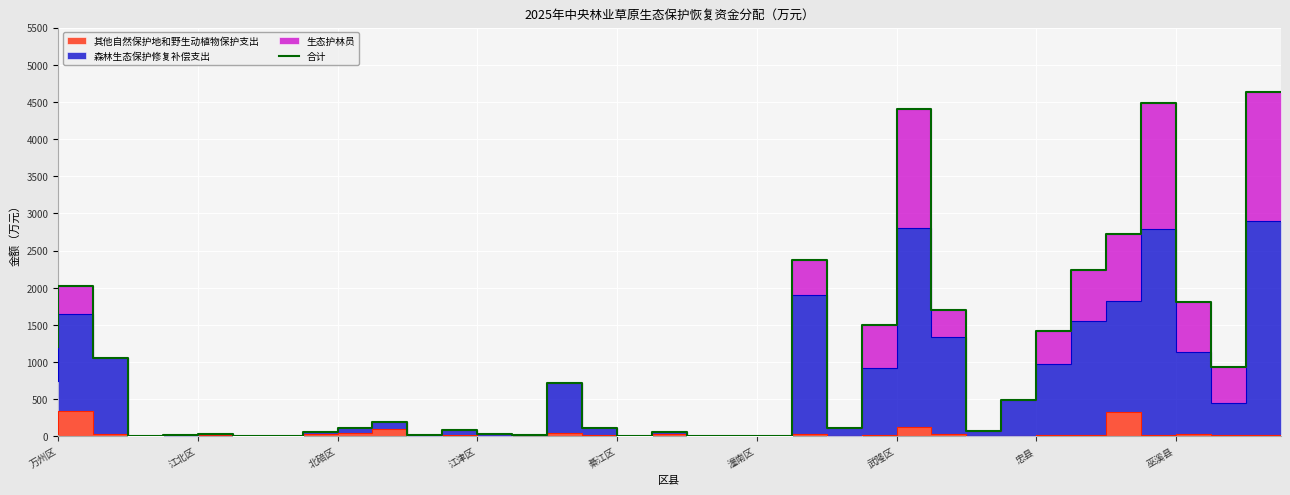

How many data points are less than 113?

18